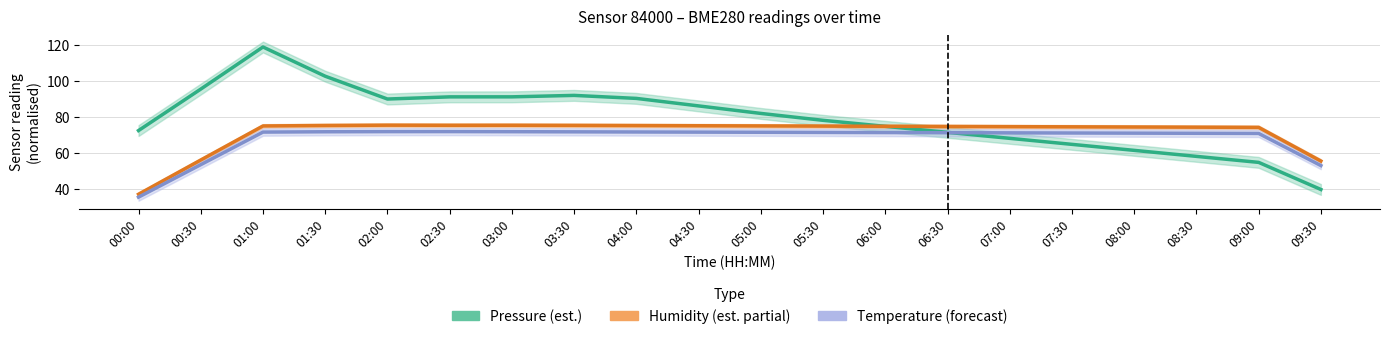

How many lines are shown in the chart?

3